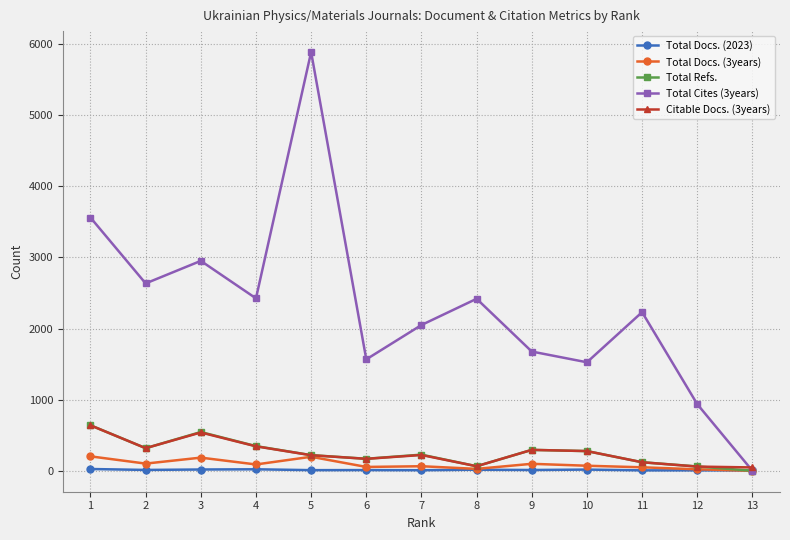

What are all the series names shown in the legend?

Total Docs. (2023), Total Docs. (3years), Total Refs., Total Cites (3years), Citable Docs. (3years)